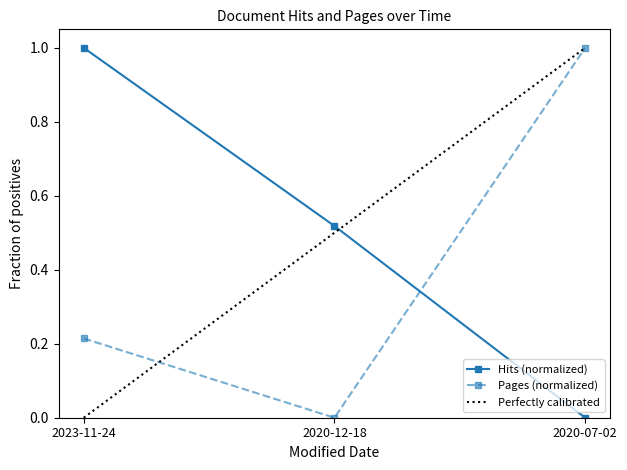

Which label corresponds to the largest value in the chart?

2023-11-24